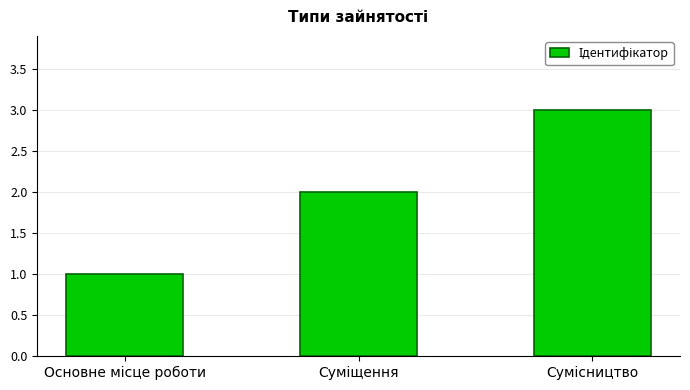

How many bars are there in total?

3